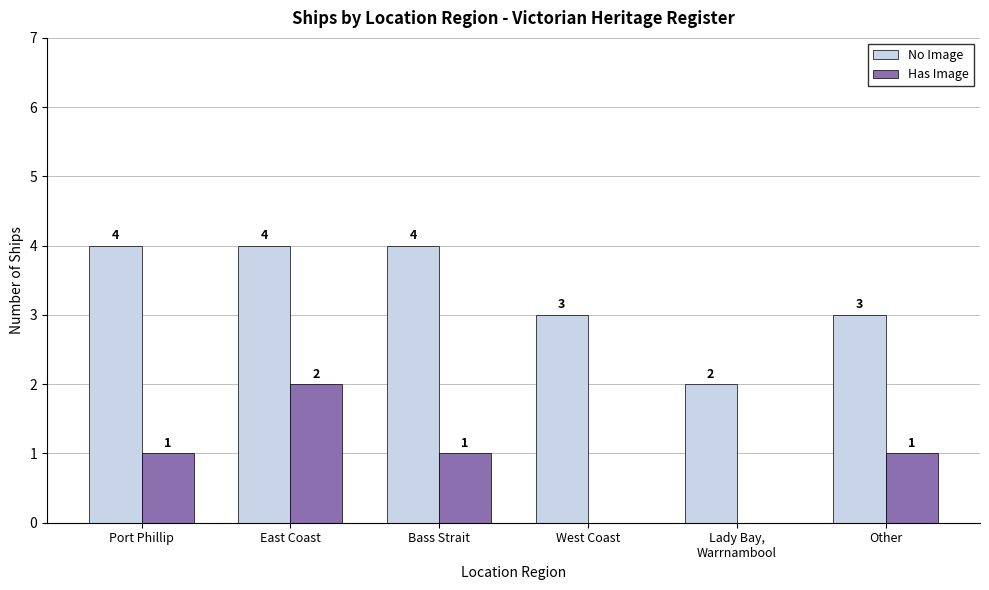

True or false: No Image has a value of 4 at East Coast.

True